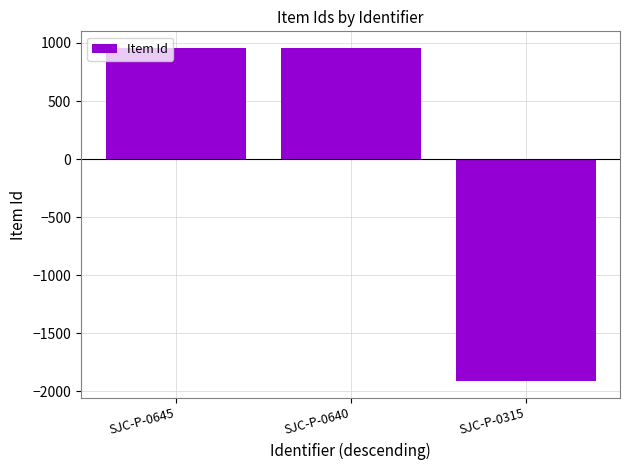

How many values are above zero?

2